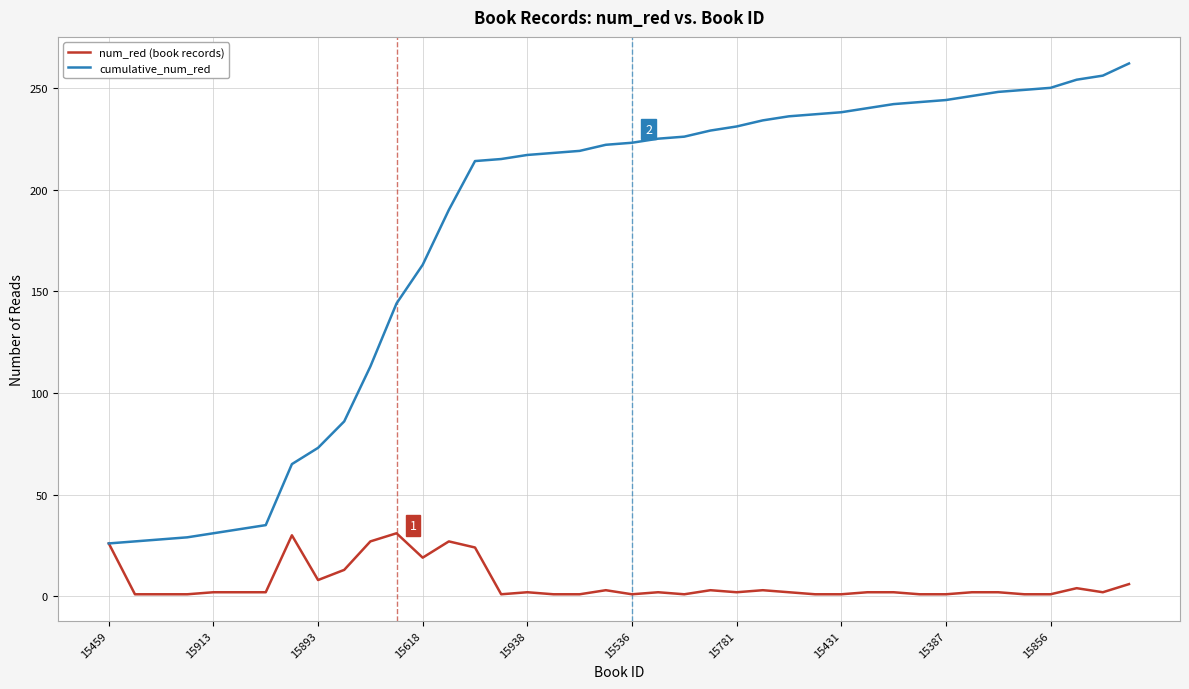

Which series has the largest total across all categories?

cumulative_num_red